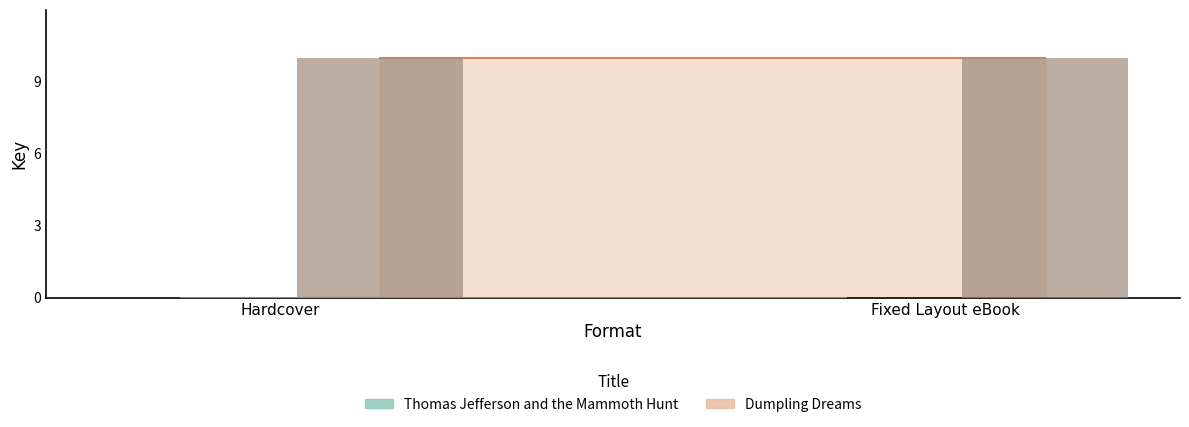

Is it true that Dumpling Dreams equals 14 at Fixed Layout eBook?

False